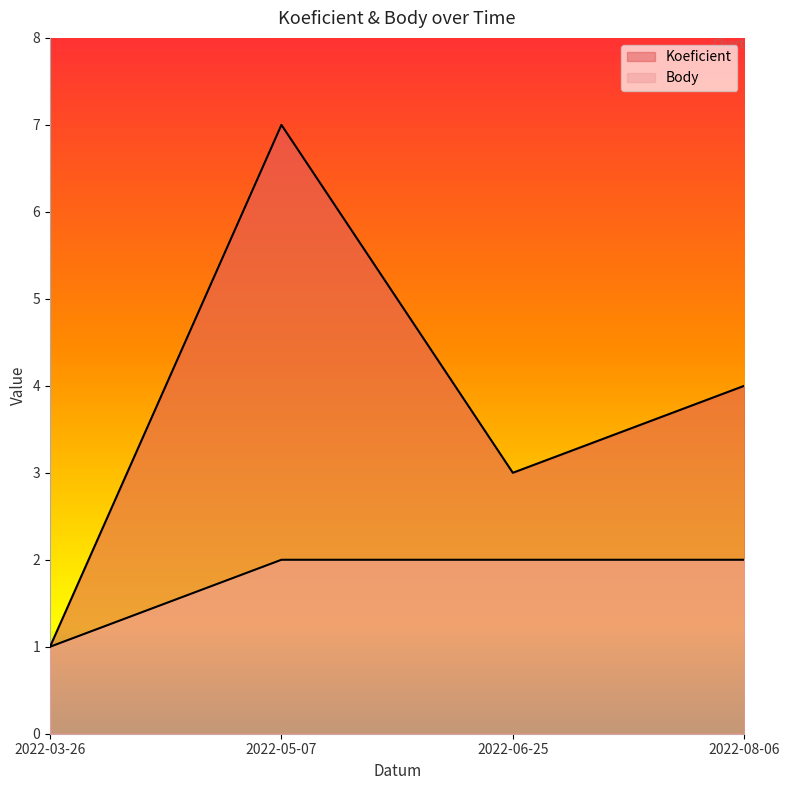

Which category has the highest value in the Body series?

2022-05-07